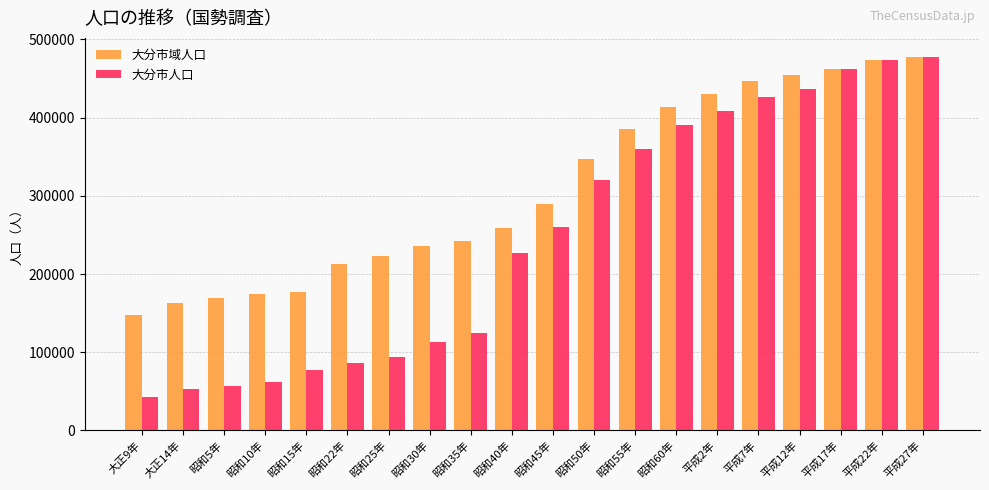

What is the value of the 大分市人口 bar at the 16th from the left?

426979